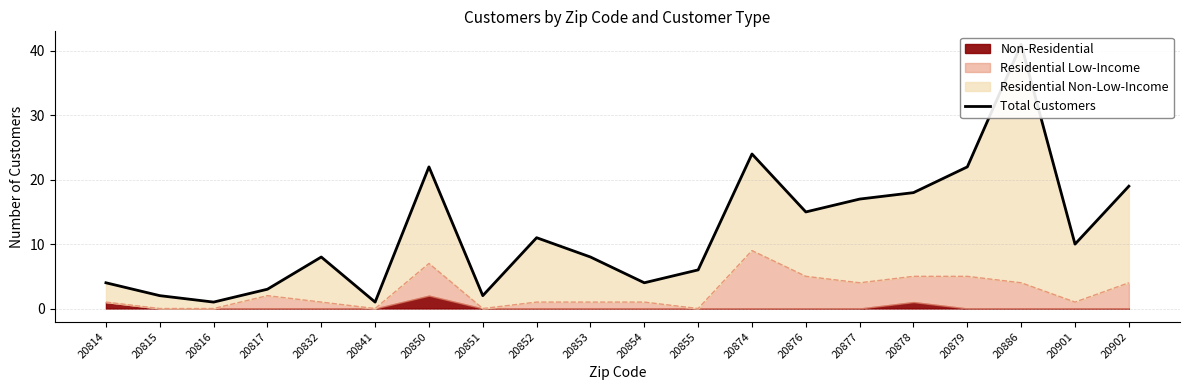

How many categories are shown in the chart?

20